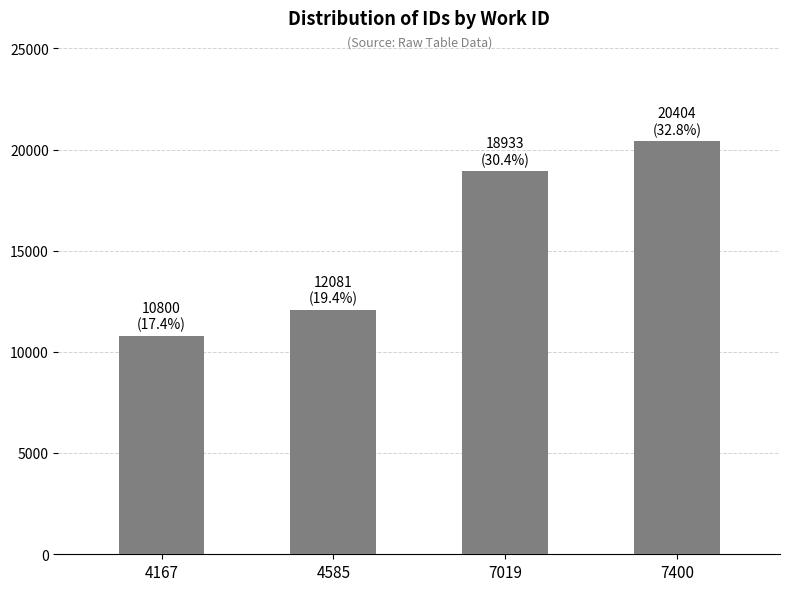

What is the difference between the maximum and minimum values?

9604